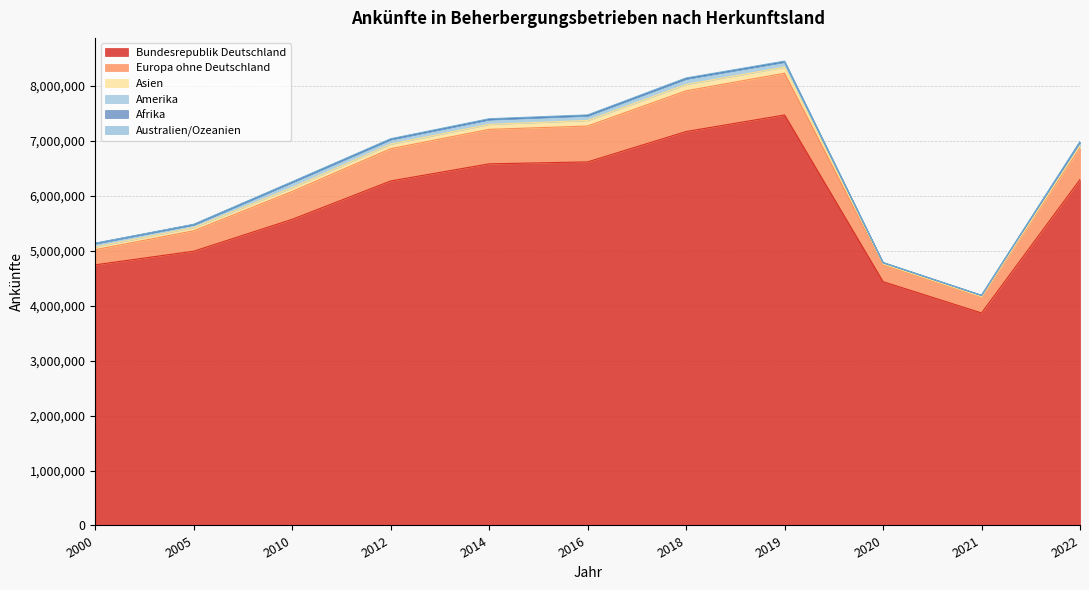

How many interior local valleys does the Afrika series have?

2